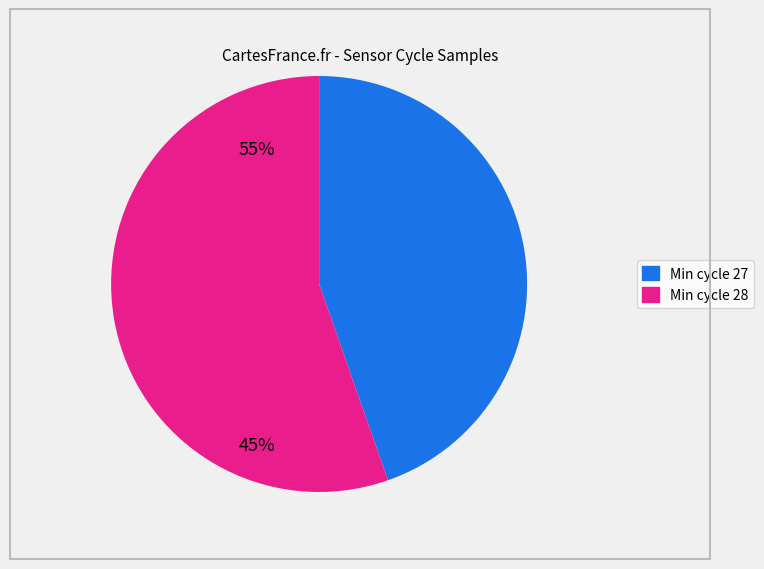

Is there any slice that represents more than half of the pie?

Yes